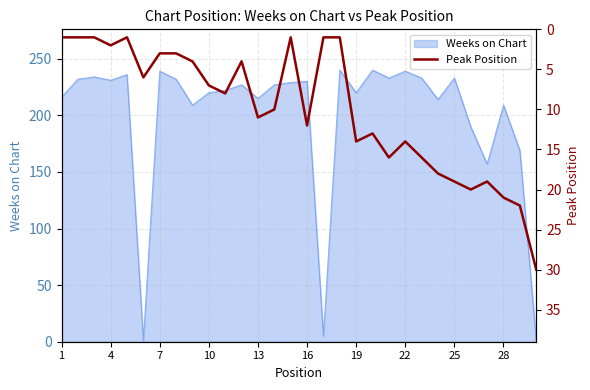

The value of Weeks on Chart at 13 is 215. True or false?

True